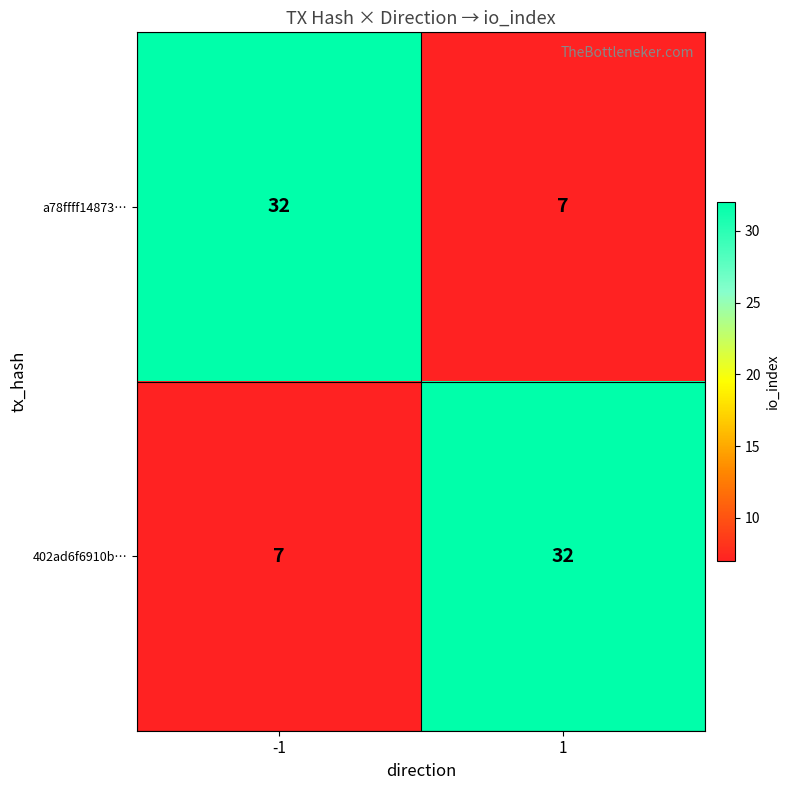

Reading left to right, list all the values displayed in this chart.

a78ffff14873…: 32	7
402ad6f6910b…: 7	32